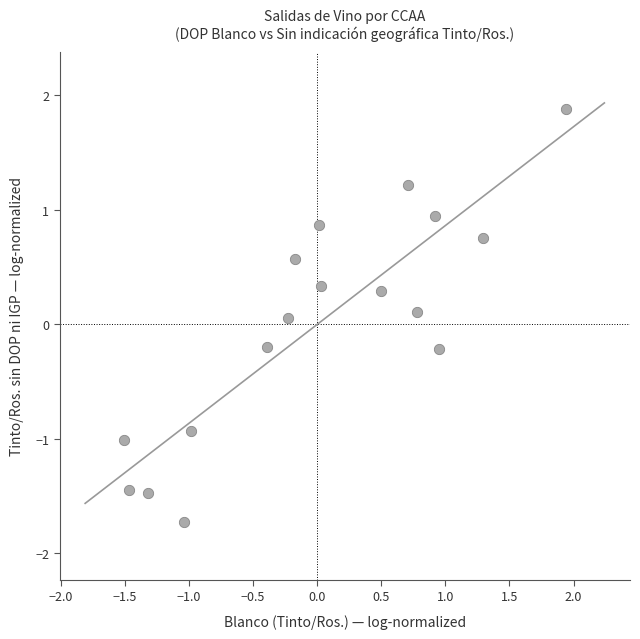

What is the range of X values (max minus min)?

3.5